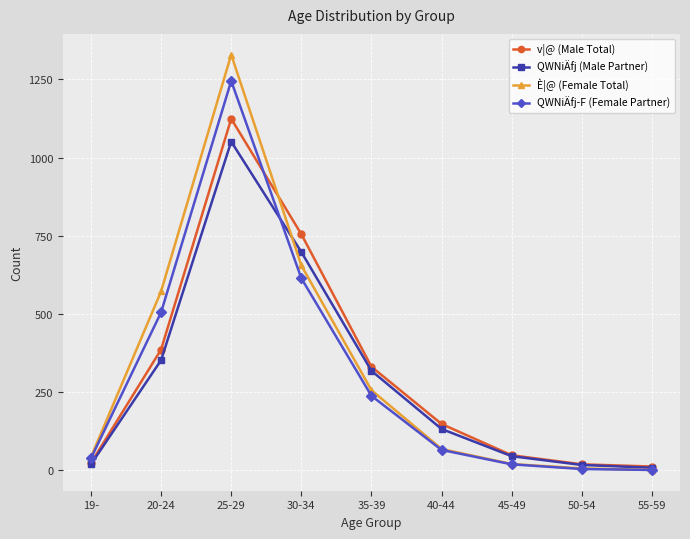

At how many categories does at least one series exceed 484?

3